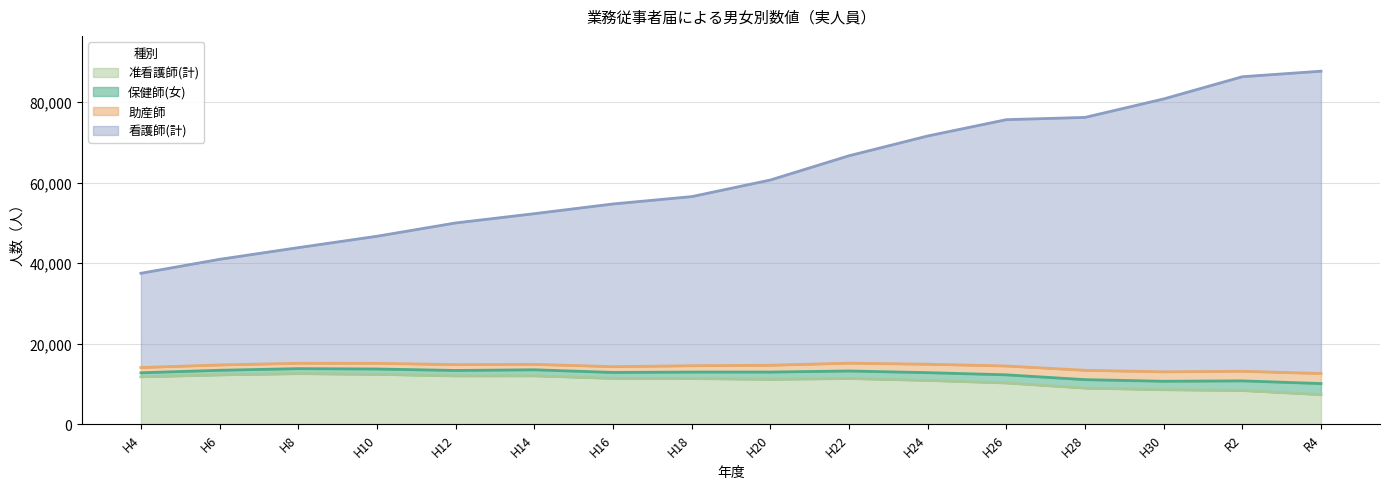

What is the average value of the 准看護師(計) series?

10771